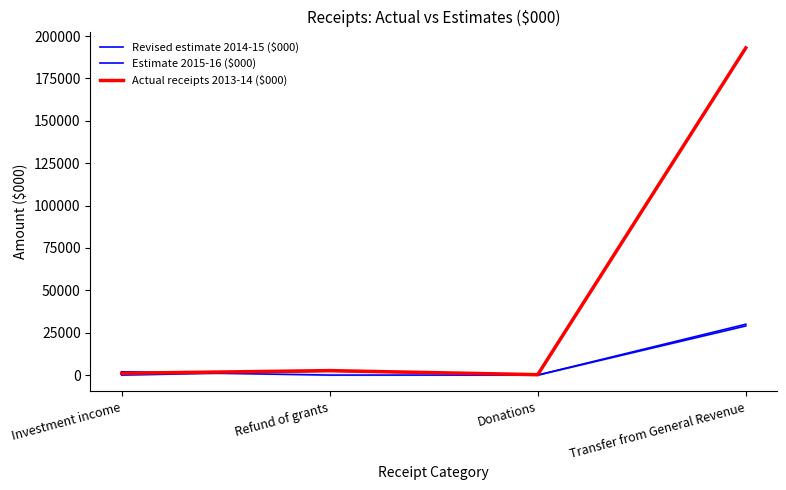

What is the approximate value of Actual receipts 2013-14 ($000) at Refund of grants, to the nearest 10?

2640